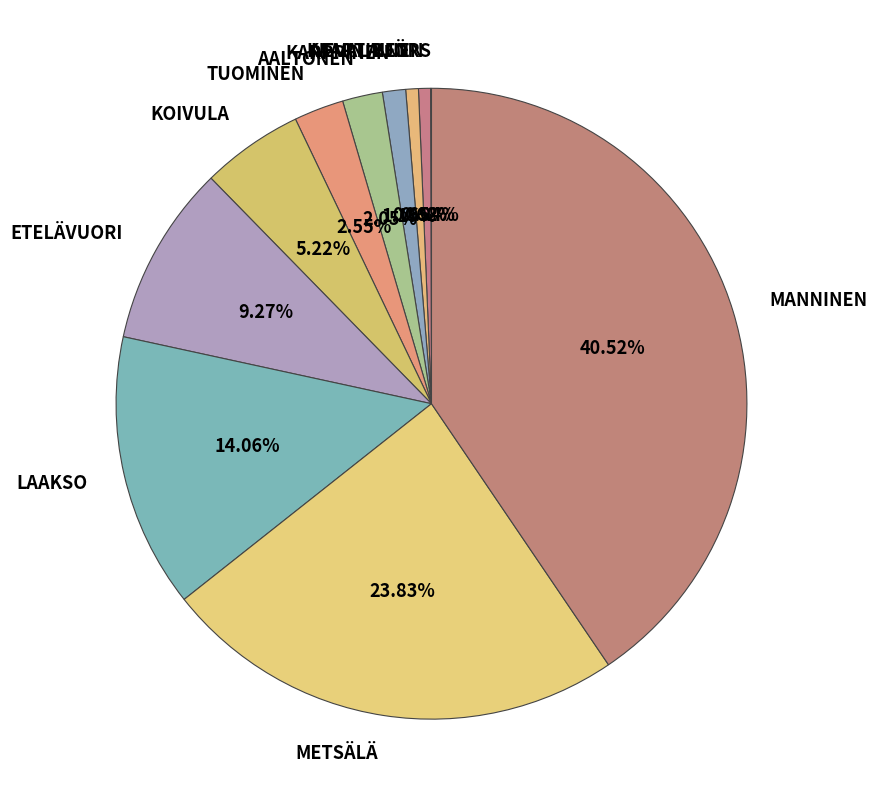

Is there a majority slice in this chart?

No